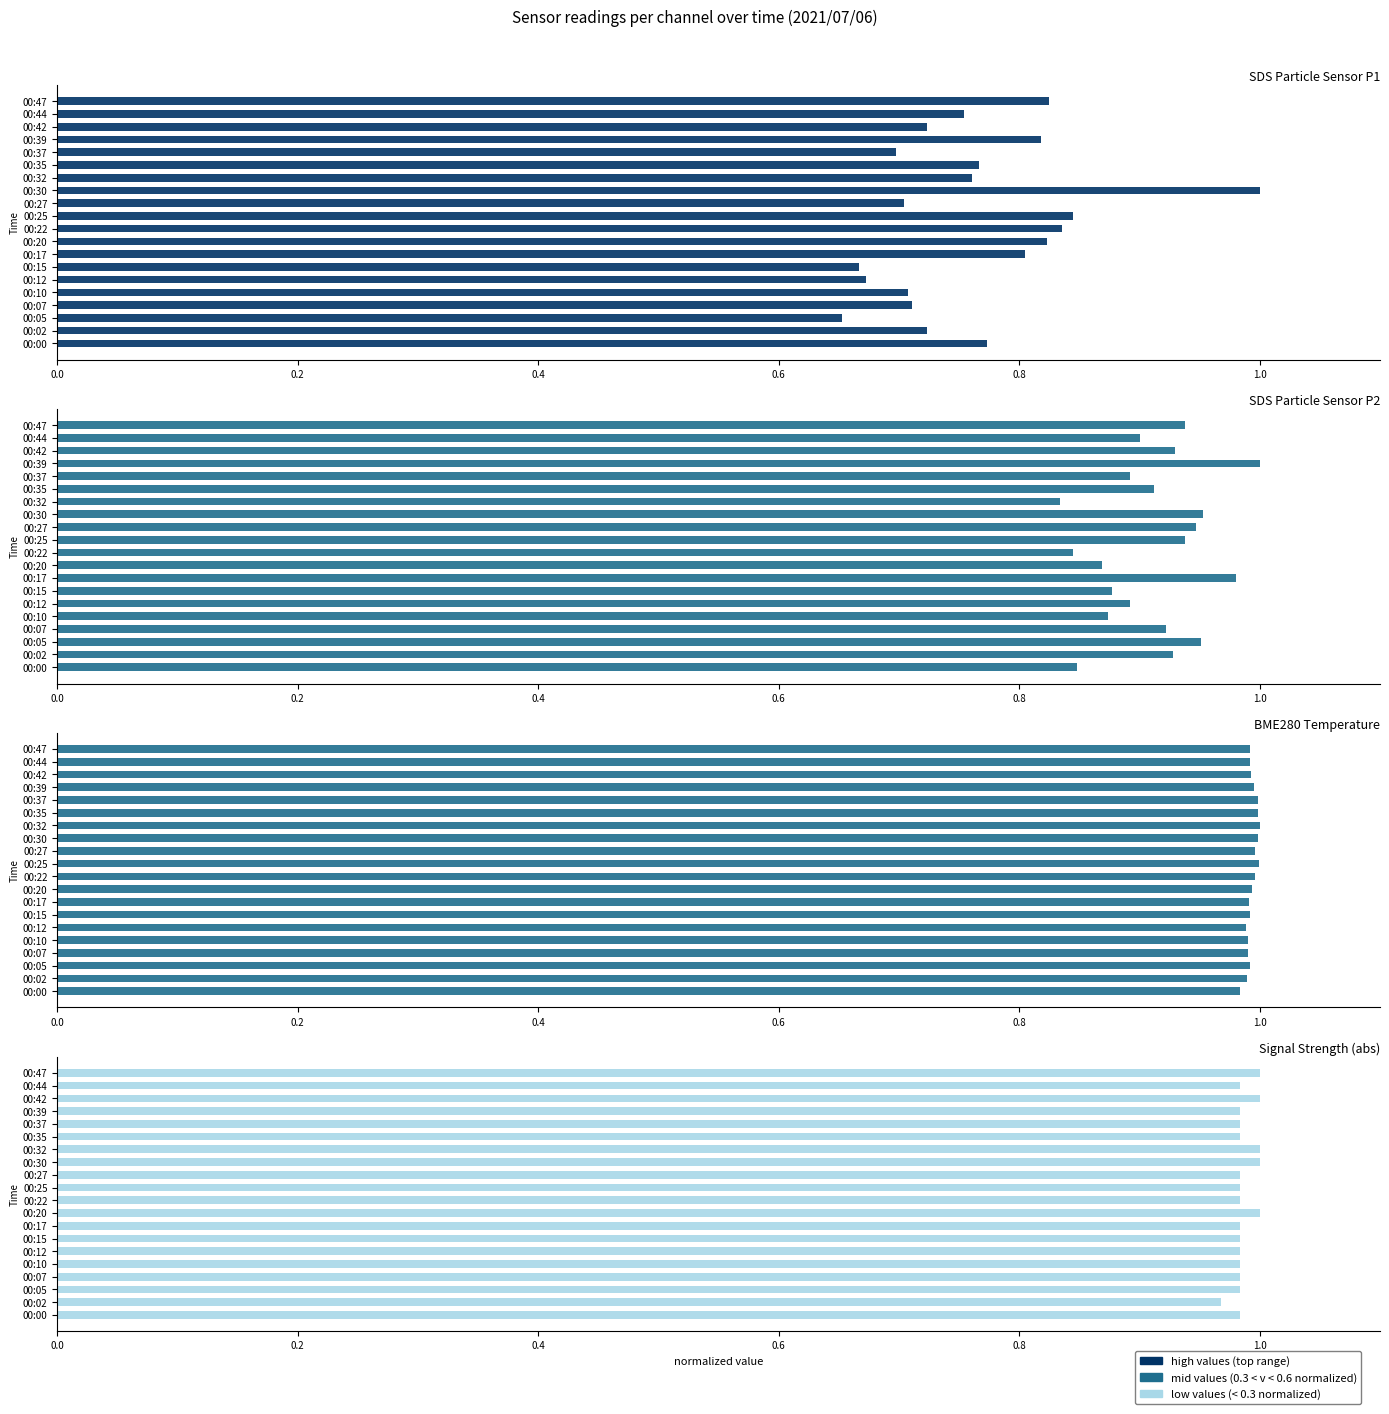

What is the lowest value of the Signal (abs) series?

1.0